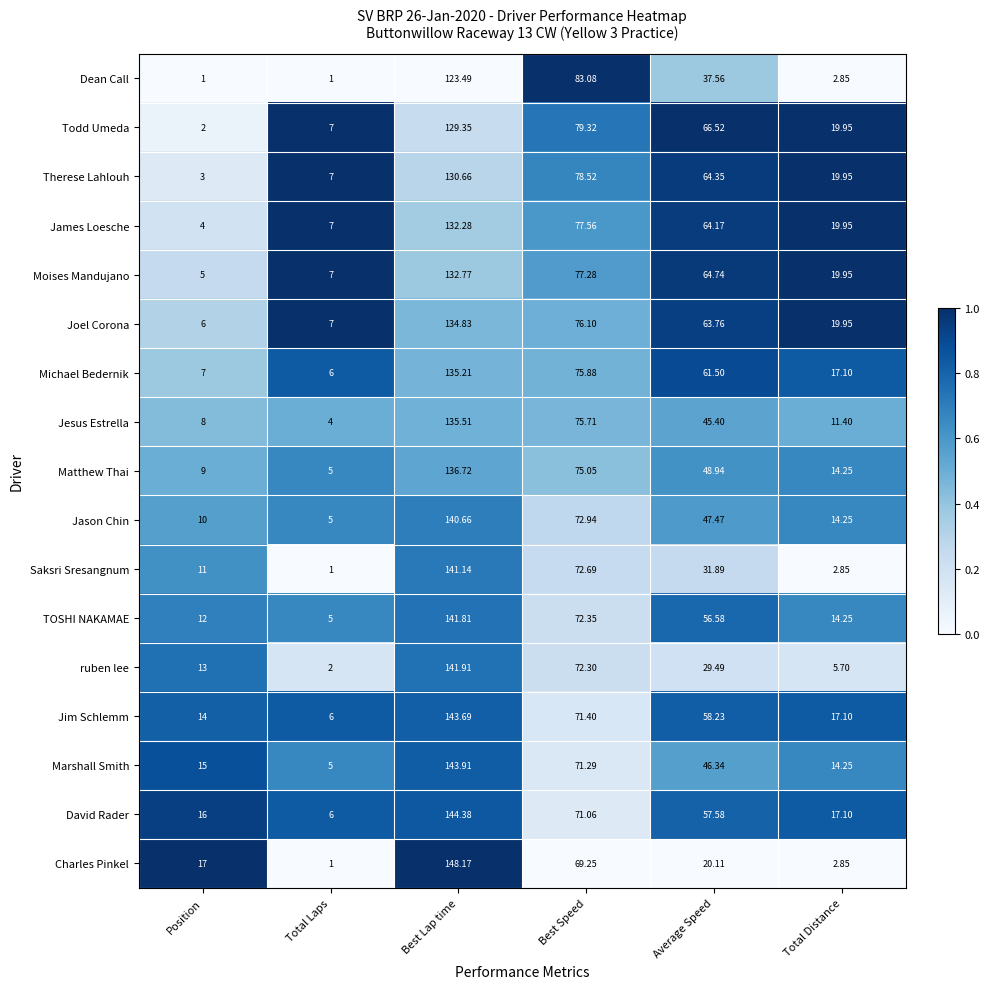

At which category is the sum across all series the highest?

Best Lap time